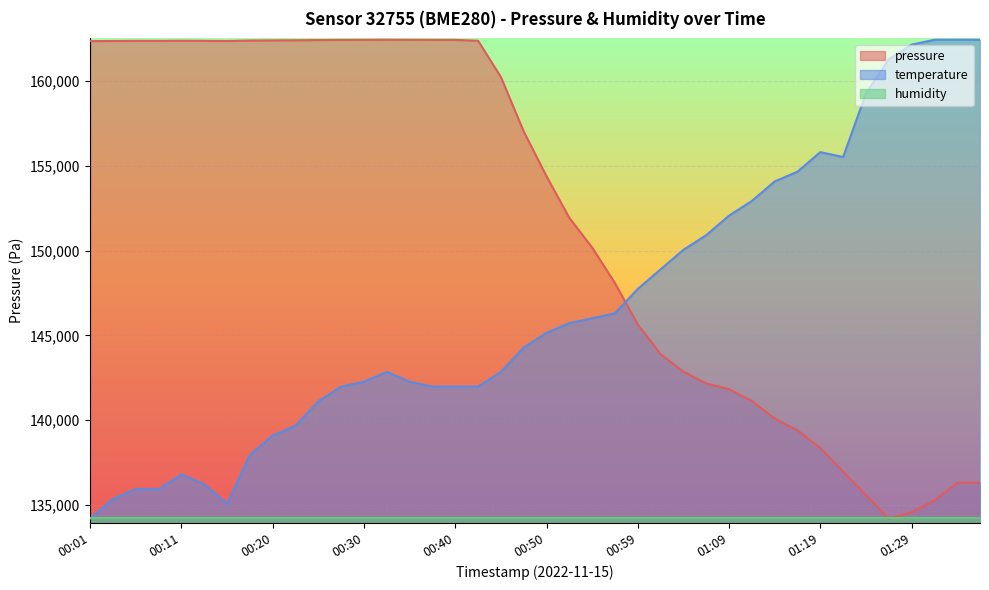

Rank the series by their average value, from highest to lowest.

pressure, temperature, humidity